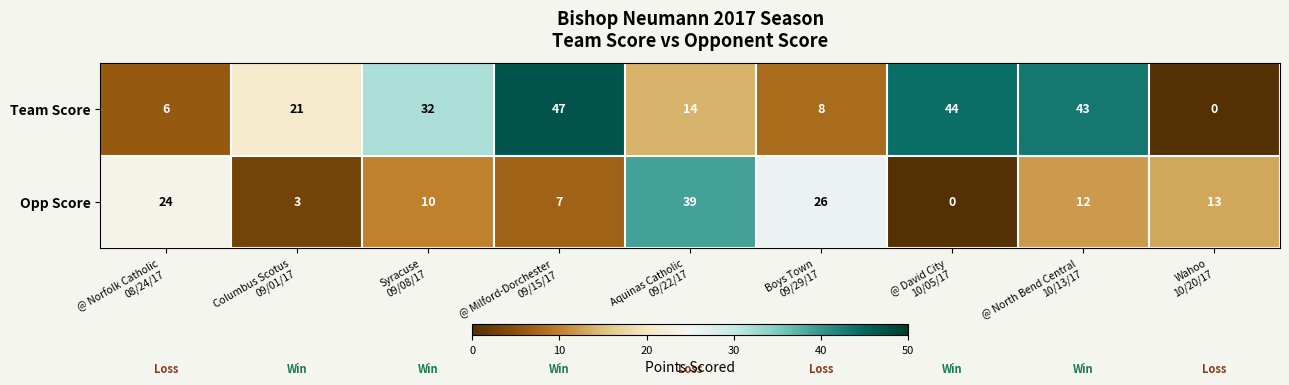

At how many categories does at least one series exceed 15?

8